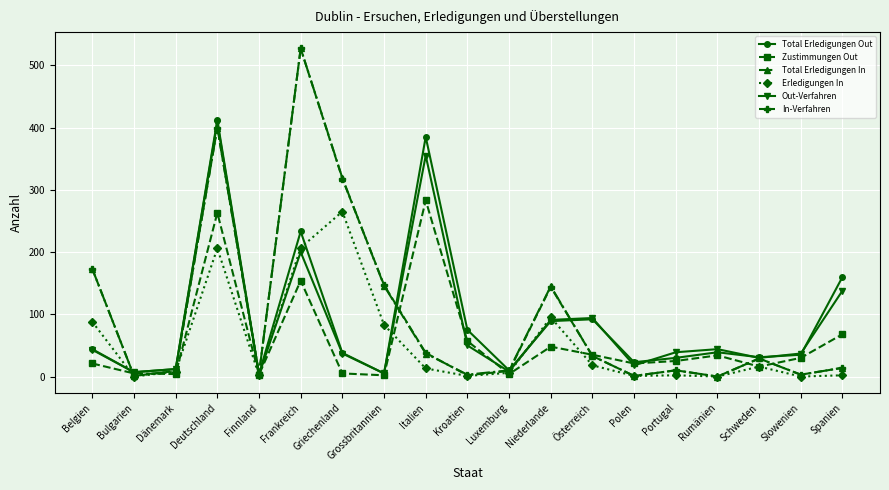

What is the label of the 15th point from the right?

Finnland